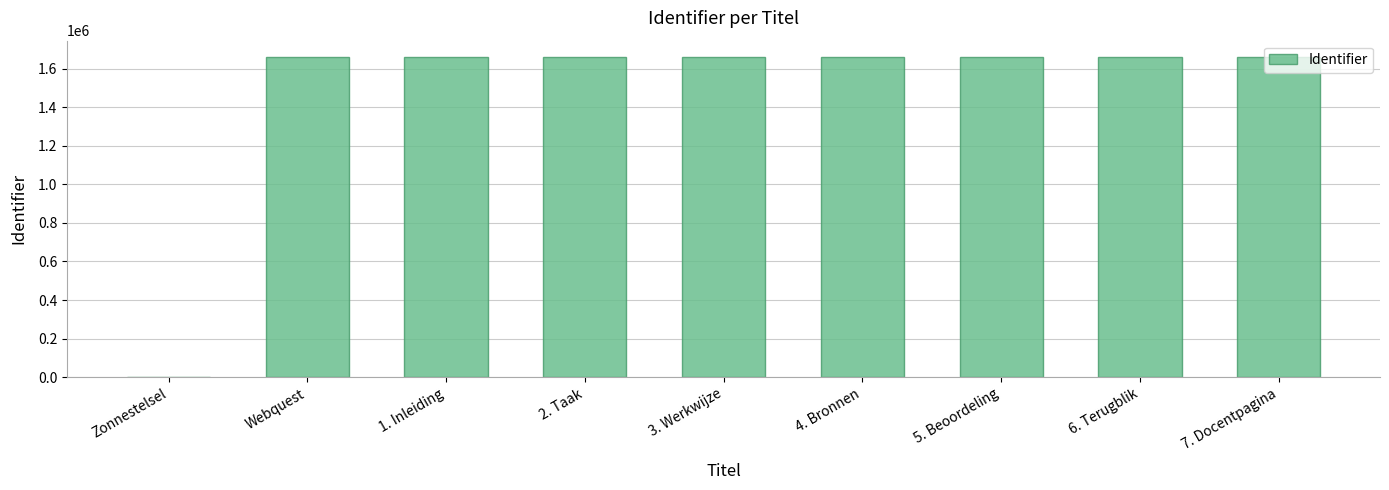

The value at 2. Taak is 1661432. True or false?

True